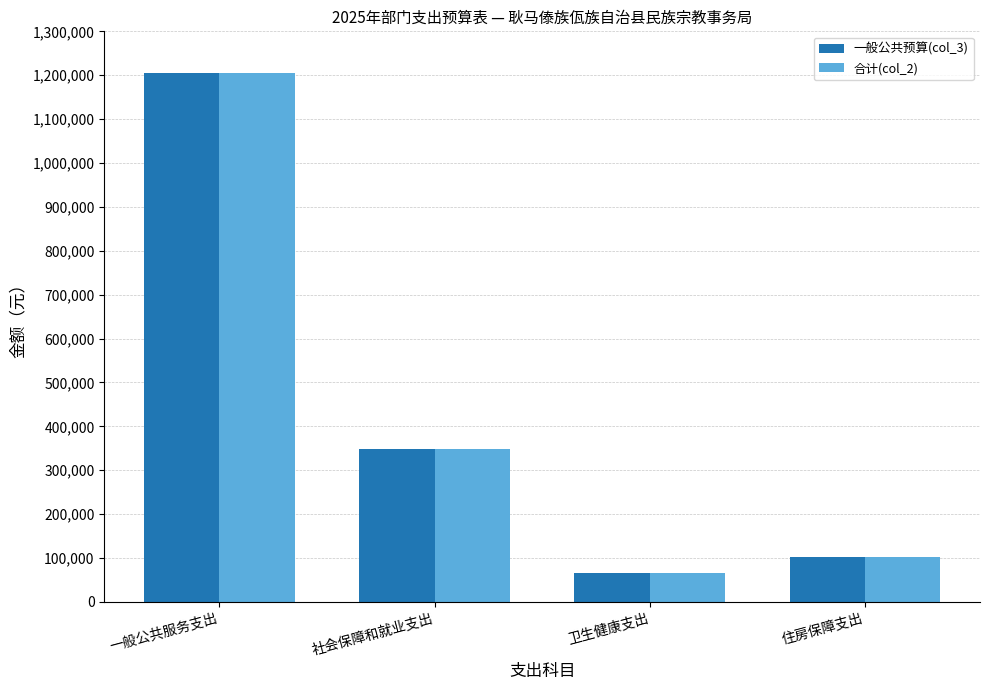

Reading right to left, transcribe all the data shown in this chart.

一般公共预算(col_3): 住房保障支出=101759.0	卫生健康支出=66007.4	社会保障和就业支出=348033.1	一般公共服务支出=1204438.9
合计(col_2): 住房保障支出=101759.0	卫生健康支出=66007.4	社会保障和就业支出=348033.1	一般公共服务支出=1204438.9